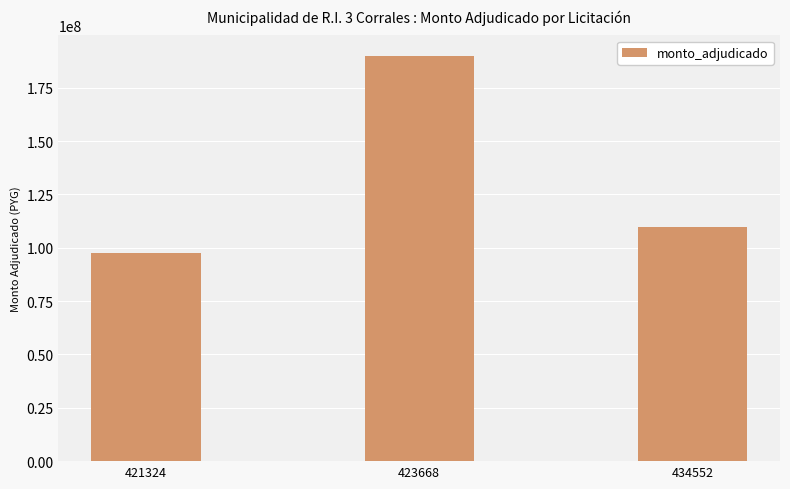

What is the smallest value displayed?

97310000